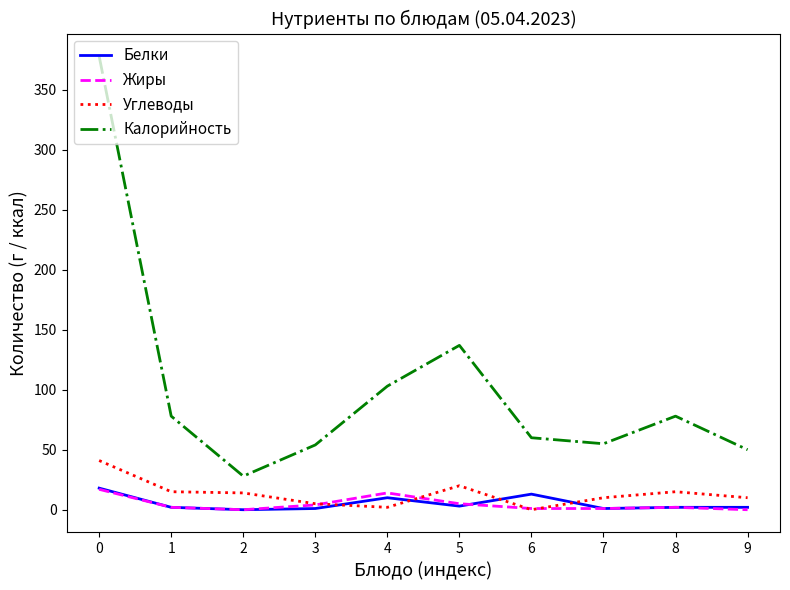

Is the value of Калорийность at 6 greater than the value of Белки at 4?

Yes